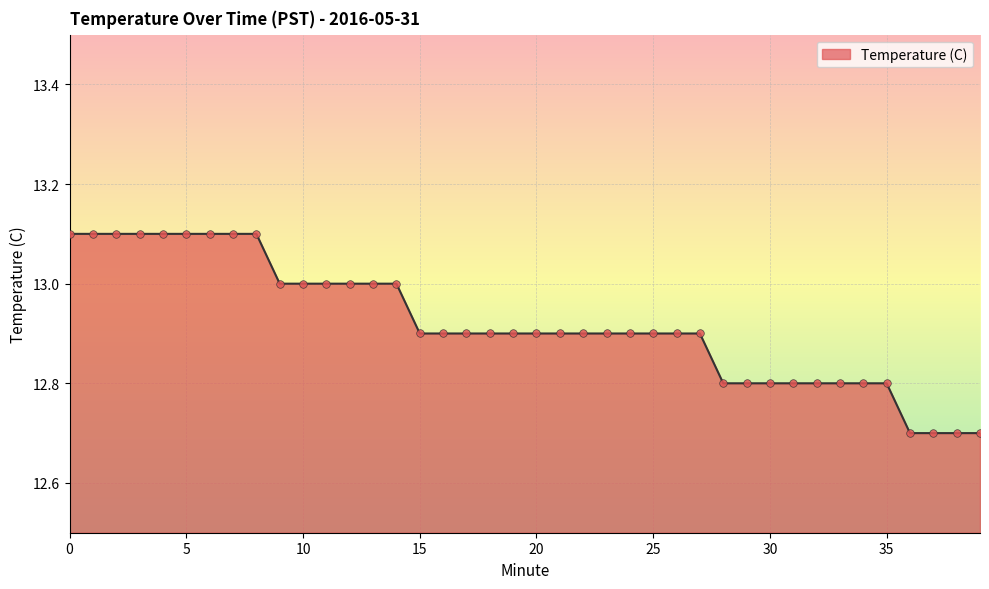

What is the greatest value displayed?

13.1